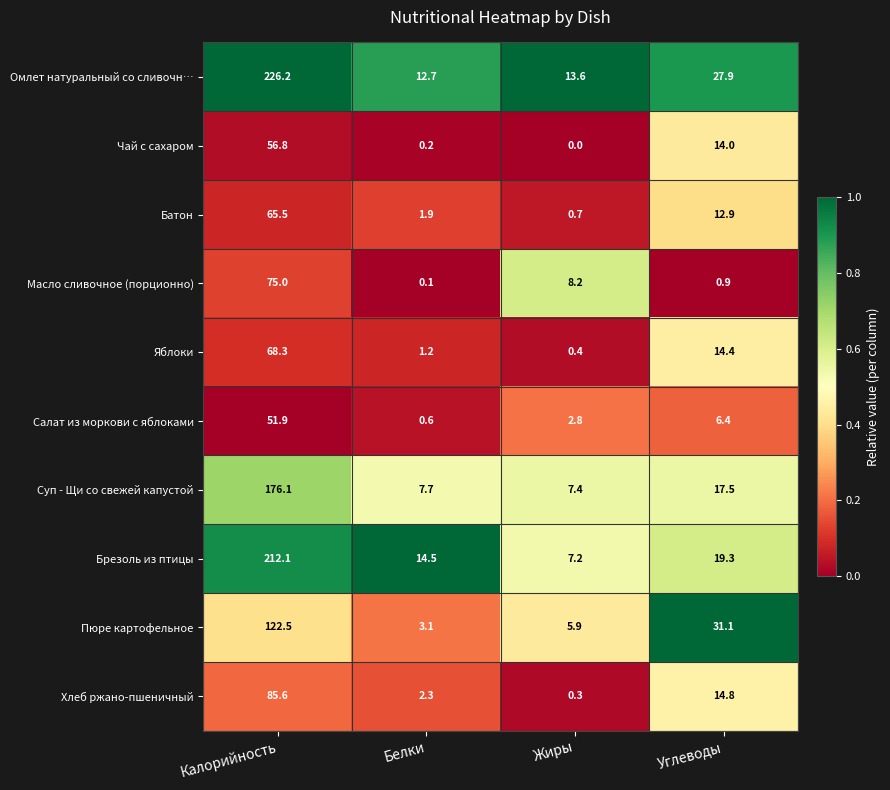

What is the average value of the Яблоки series?

21.1